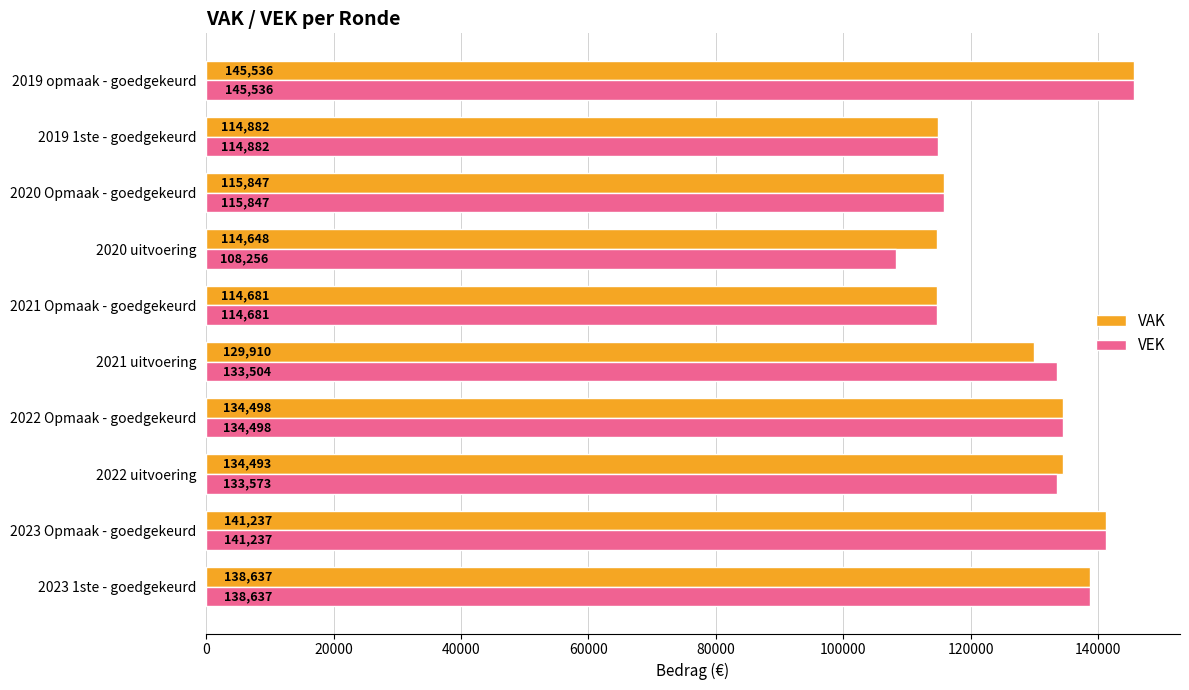

Which series has the largest total across all categories?

VAK